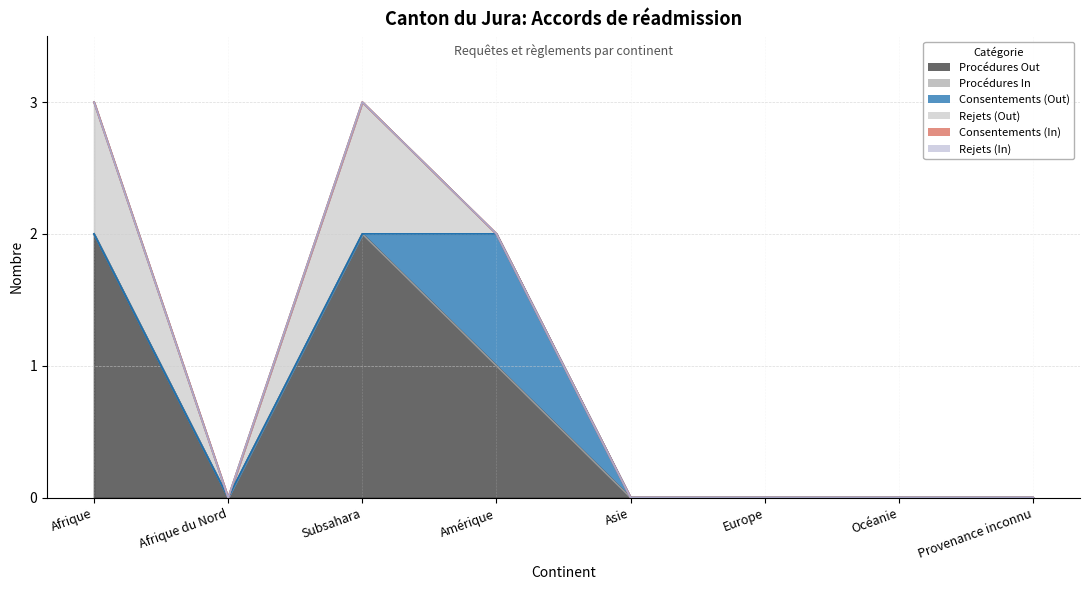

At which label is Rejets (In) closest to 0?

Afrique